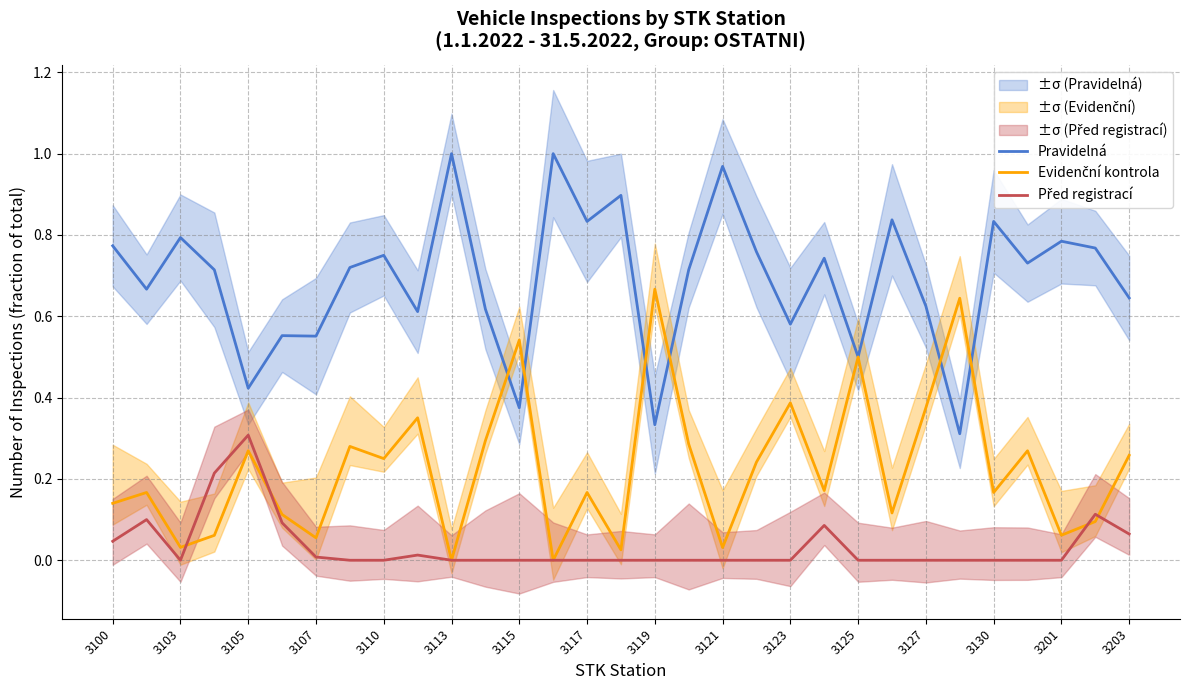

Rank the series by their average value, from lowest to highest.

Před registrací, Evidenční kontrola, Pravidelná